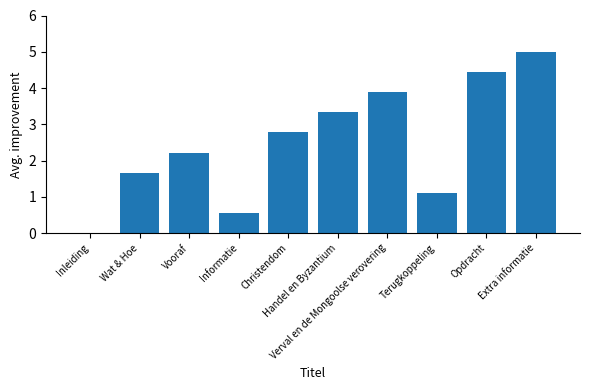

Are the bars grouped side by side (vs. stacked)?

No